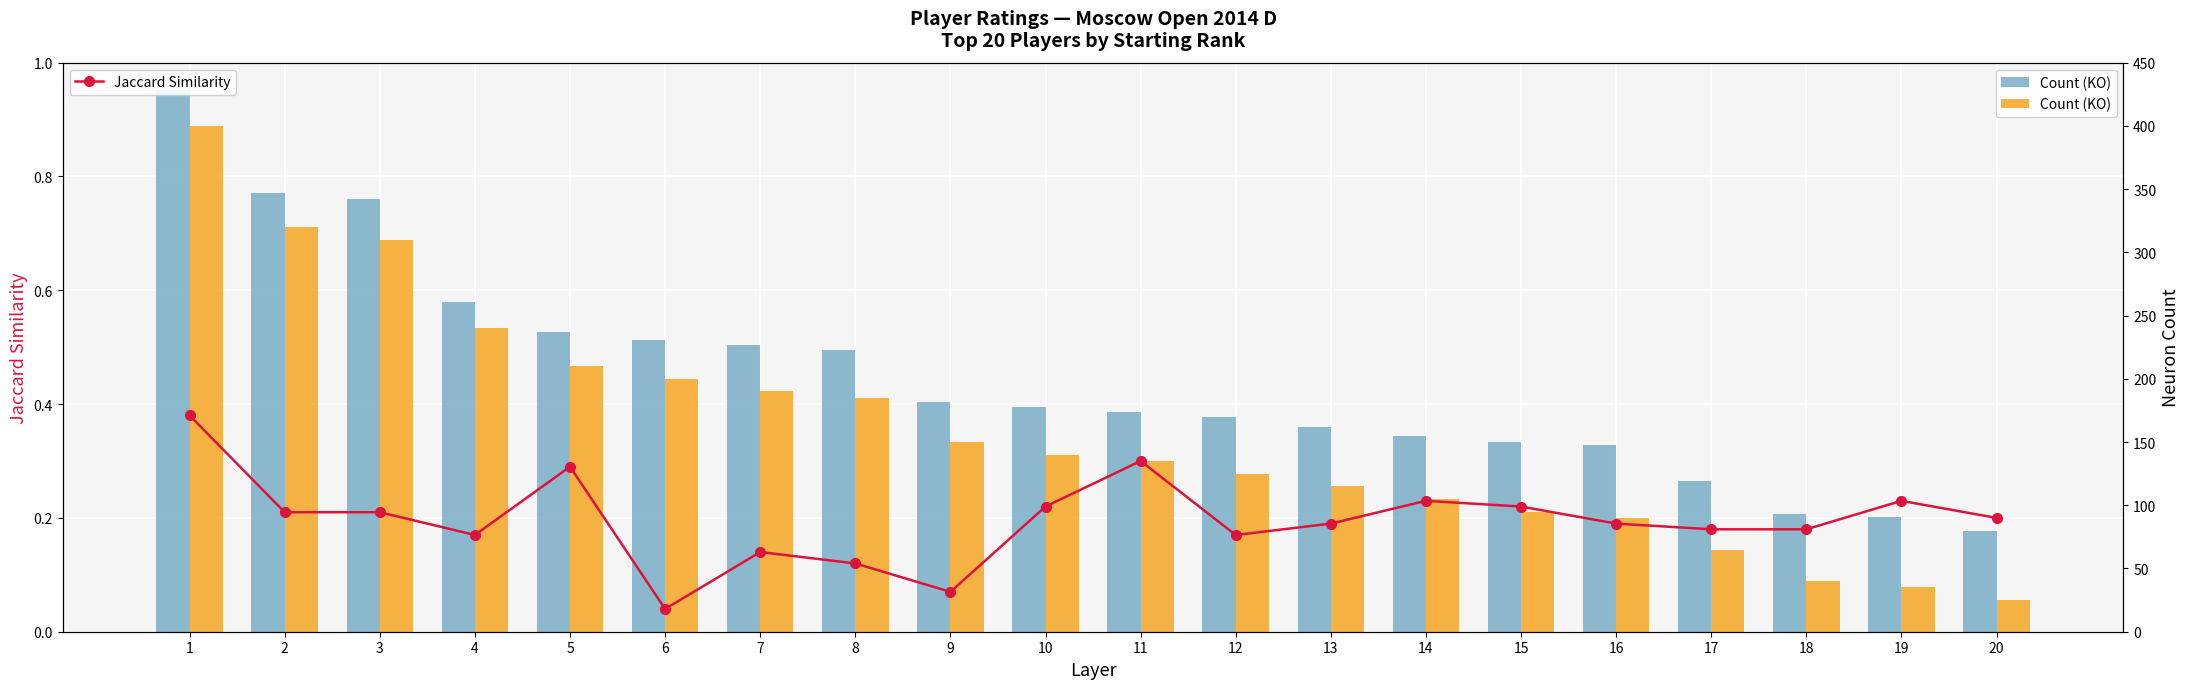

Which category has the lowest value in the Jaccard Similarity series?

6